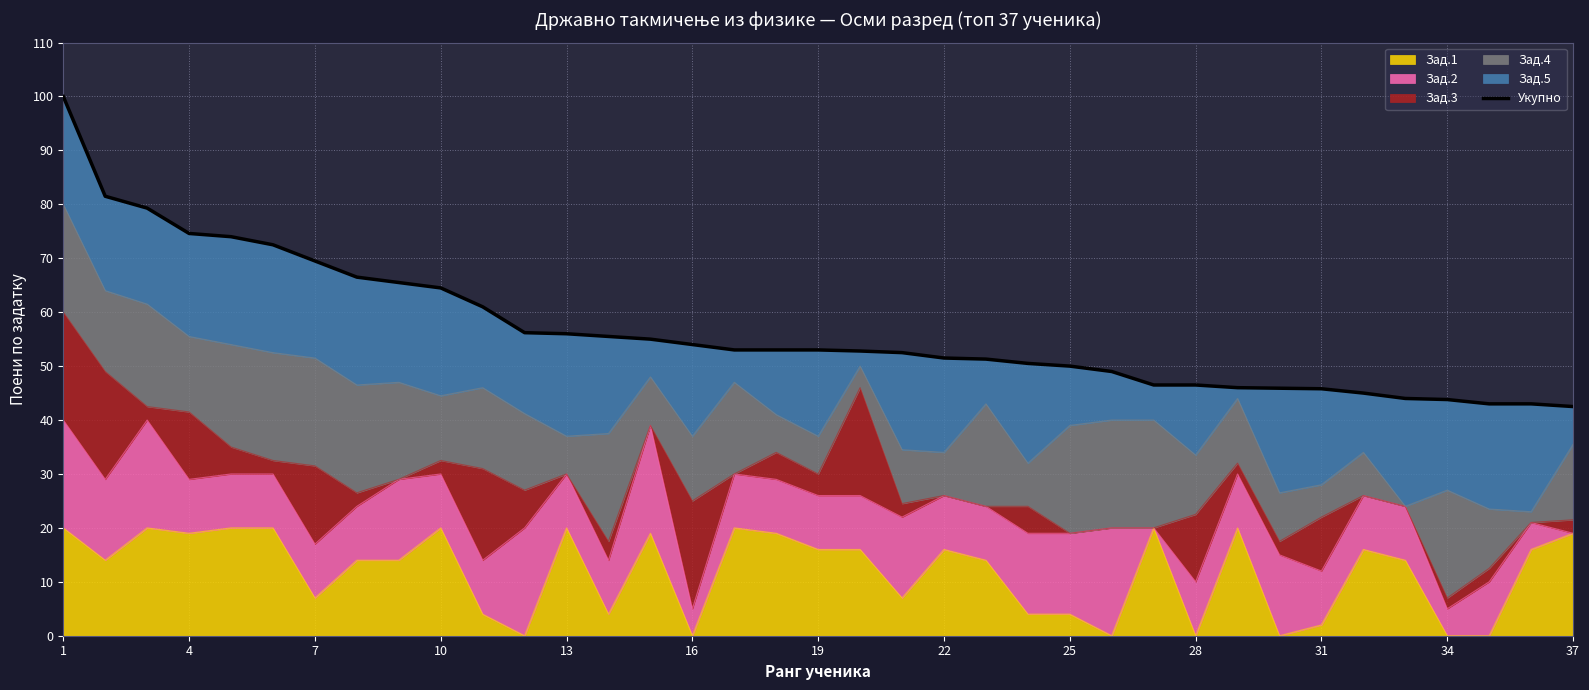

Is it true that Зад.1 equals 7 at 19?

False